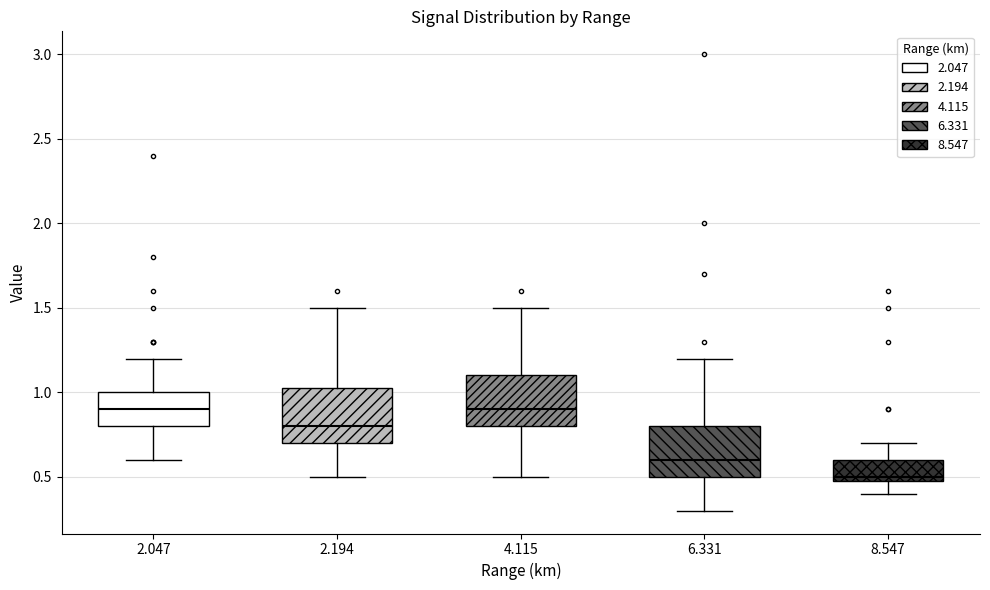

Where does the lower whisker of the box at x = 2.047 end on the y-axis? The values are not printed on the chart, so give them approximately, as read against the axis.

0.60